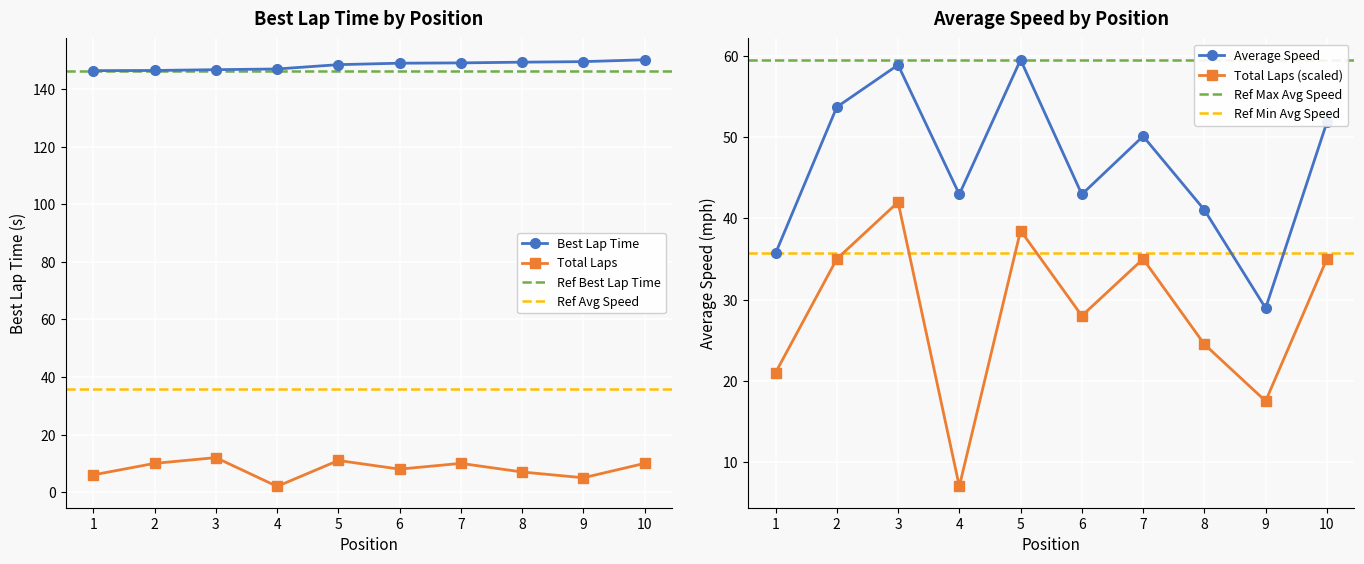

At which category is the sum across all series the highest?

5